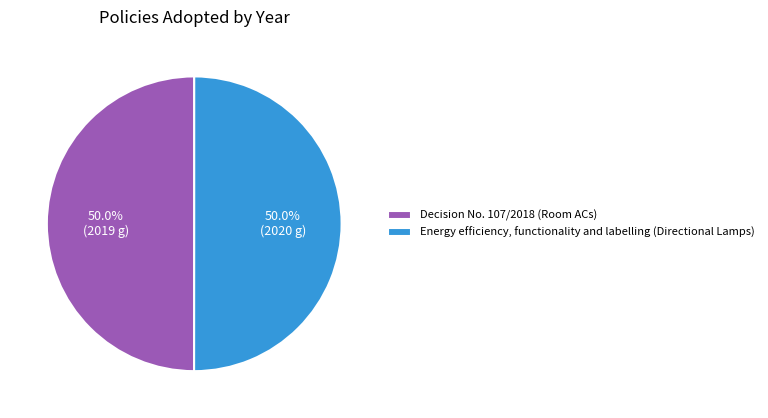

What percentage is NOT represented by Energy efficiency, functionality and labelling (Directional Lamps)?

50.0%